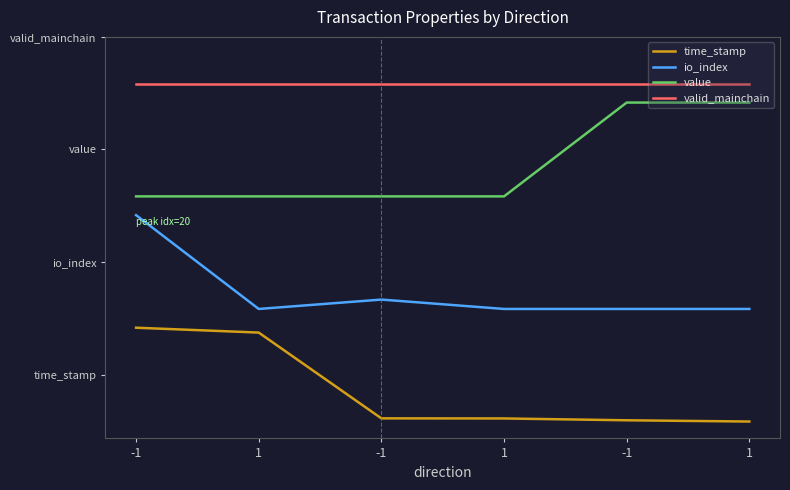

True or false: value and time_stamp cross at least once.

False